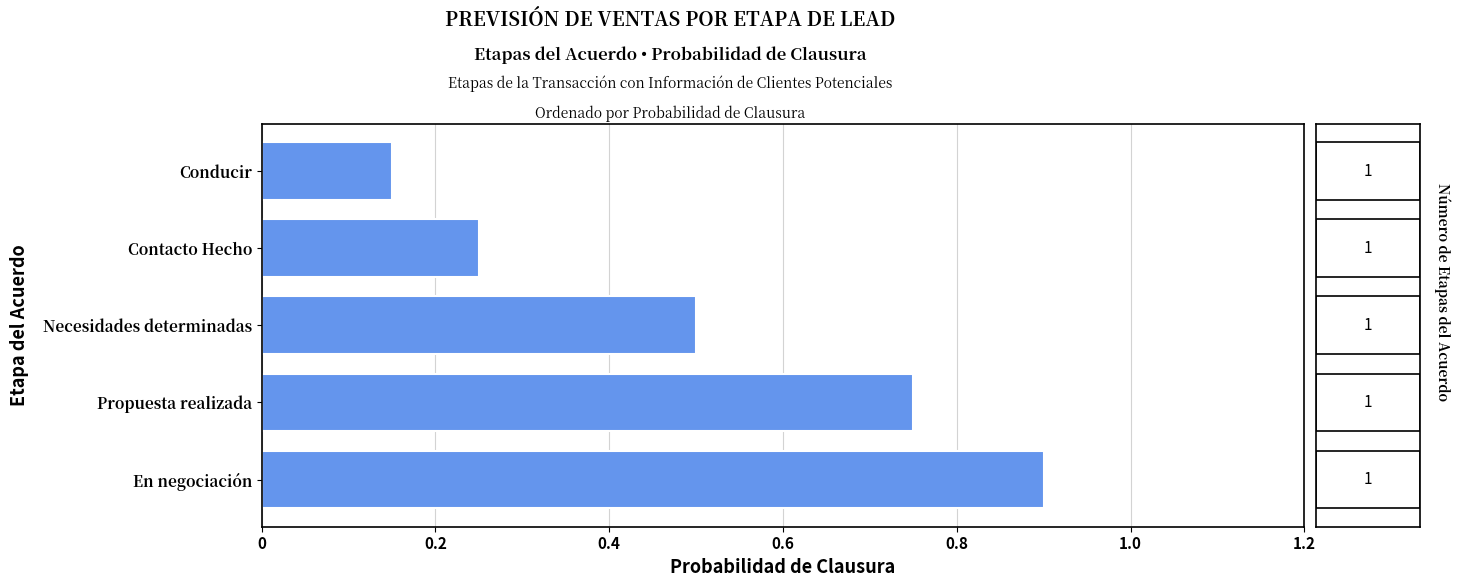

What is the difference between the values at Conducir and Contacto Hecho?

0.1